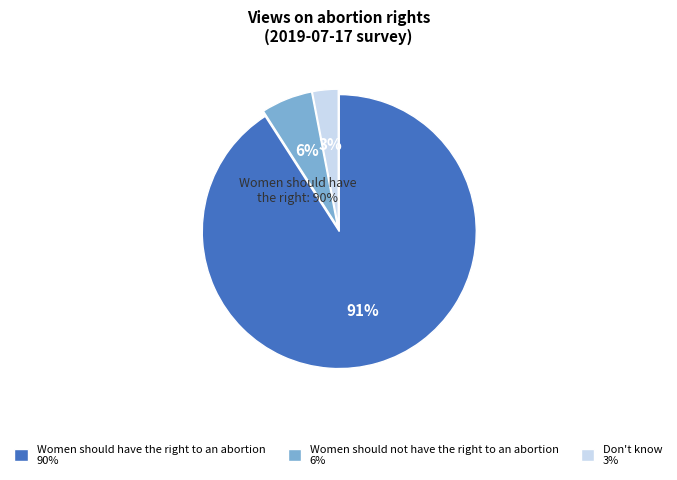

What is the largest slice in the pie chart?

Women should have the right to an abortion